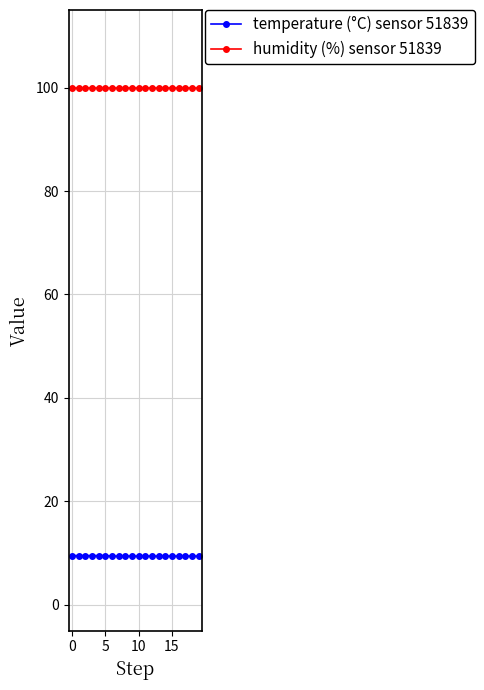

Which series has the largest total across all categories?

humidity (%) sensor 51839